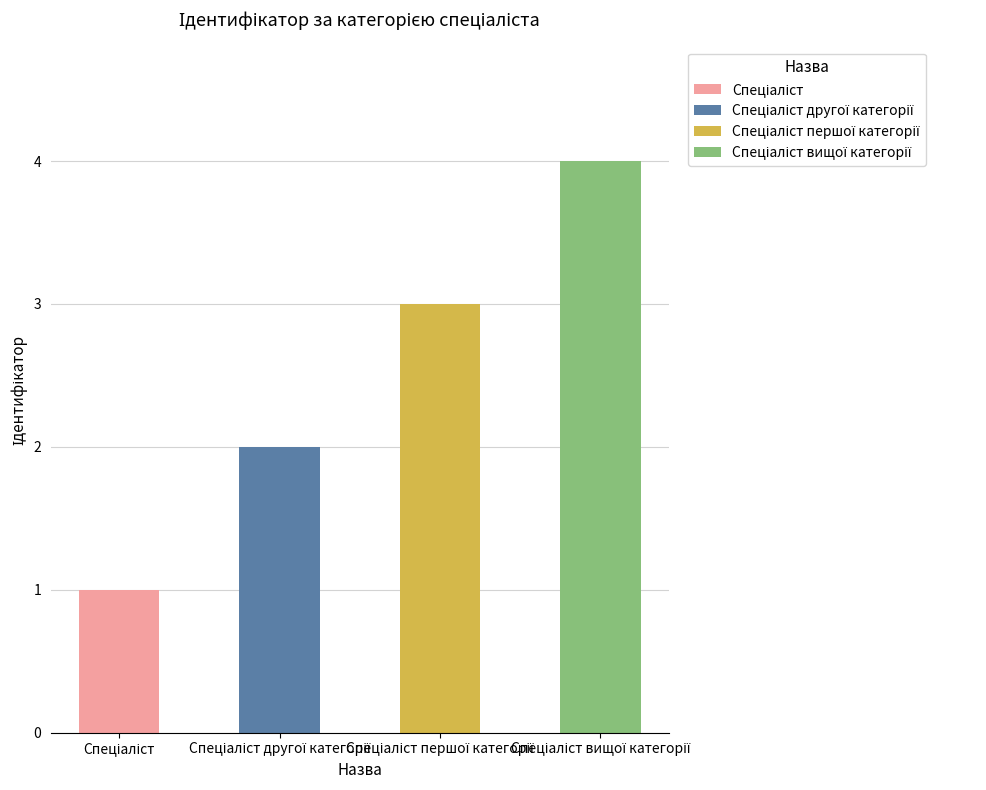

What is the value of the 1st bar from the left?

1